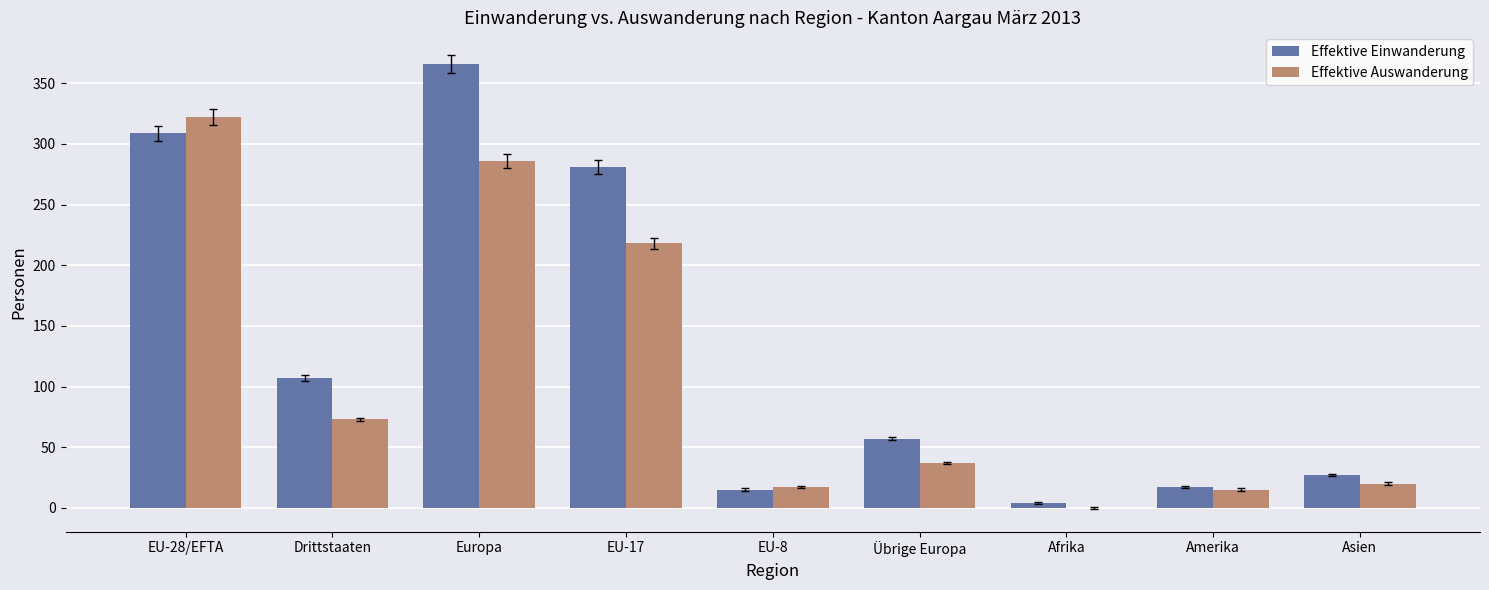

At which label is Effektive Auswanderung closest to 161?

EU-17